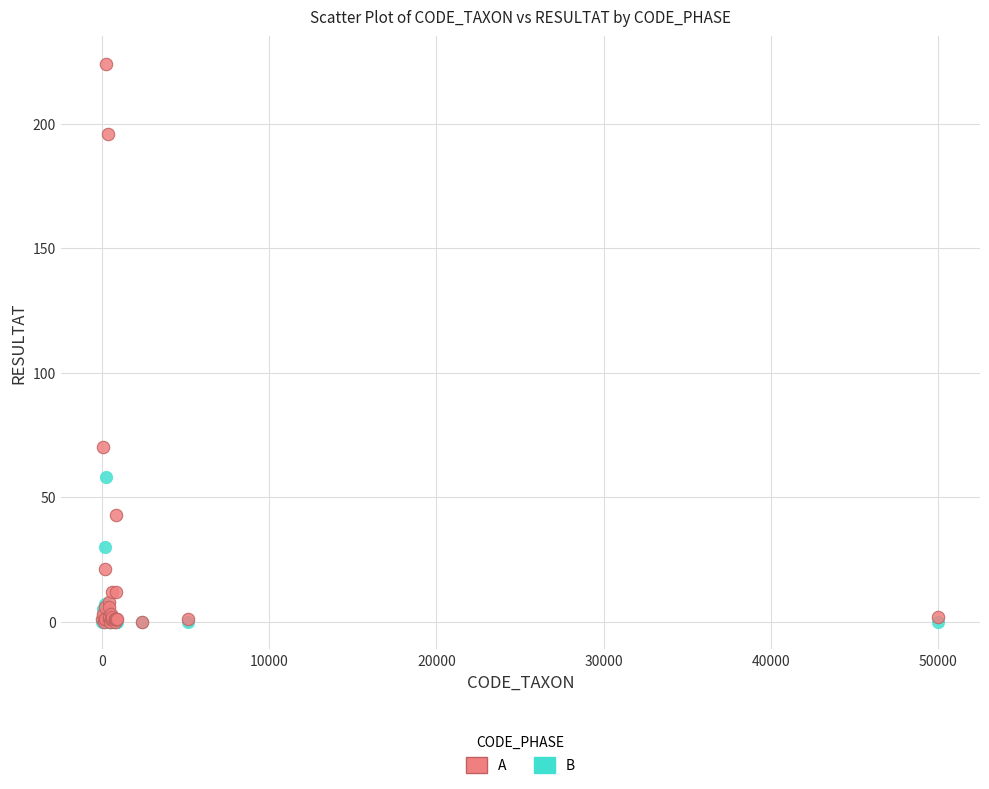

What are all the series names shown in the legend?

A, B